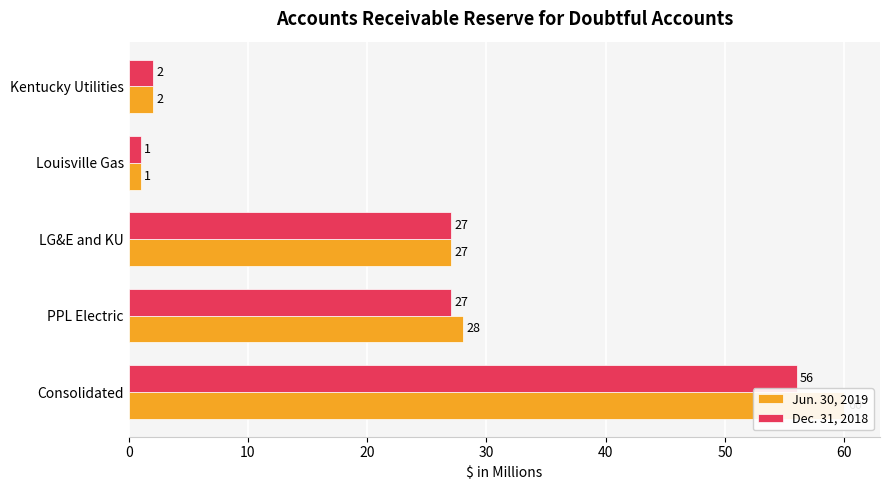

Is it true that Dec. 31, 2018 equals 99 at Consolidated?

False